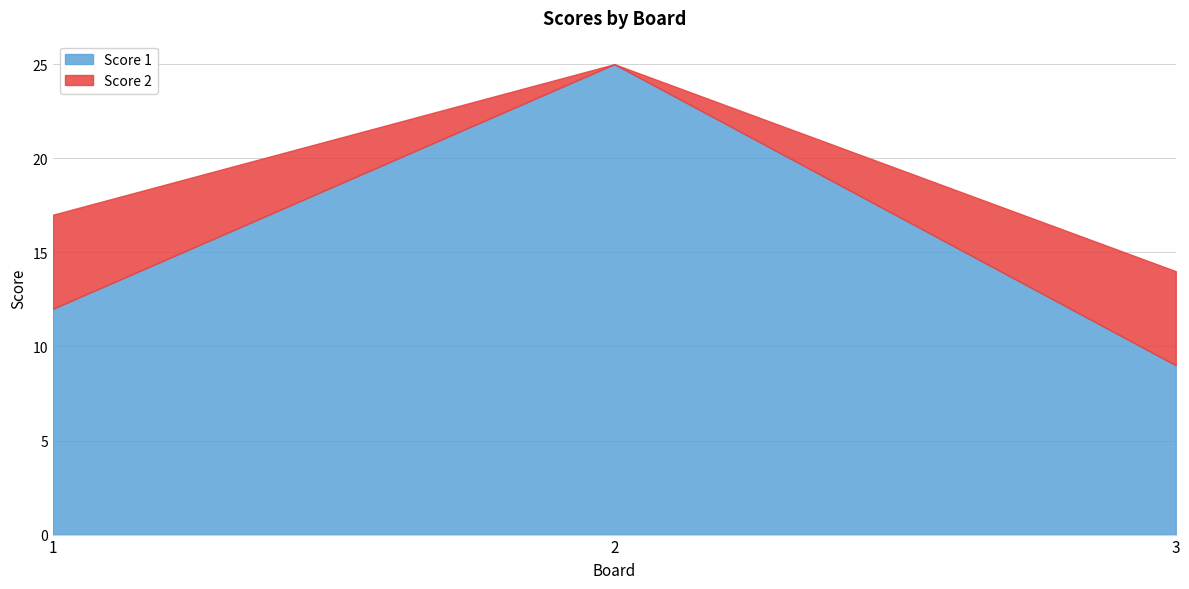

What is the difference between the Score 1 values at 2 and 1?

13